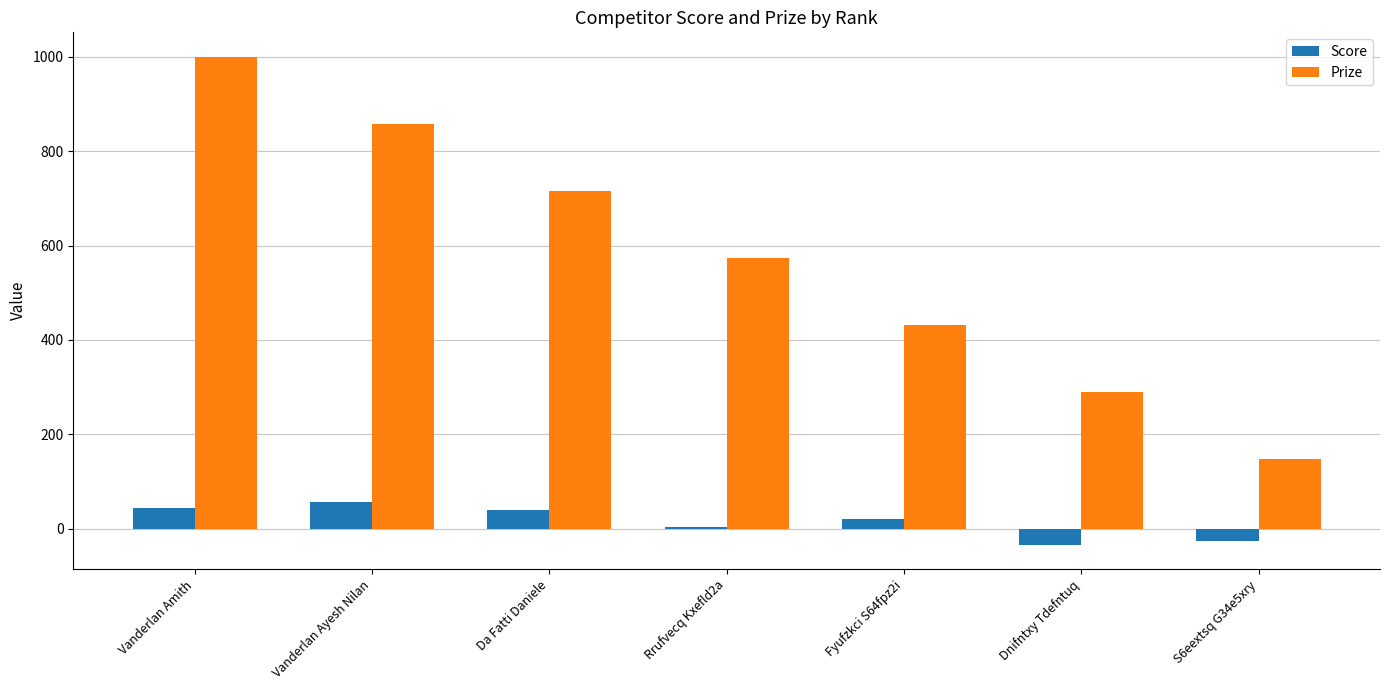

The value of Prize at S6eextsq G34e5xry is 148. True or false?

True